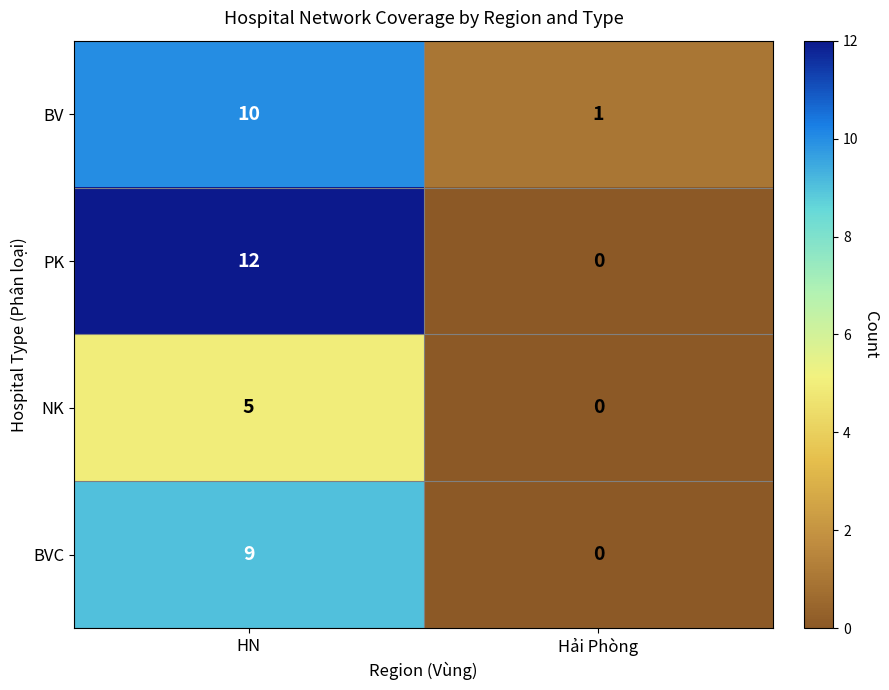

What is the sum of the BV values at Hải Phòng and HN?

11